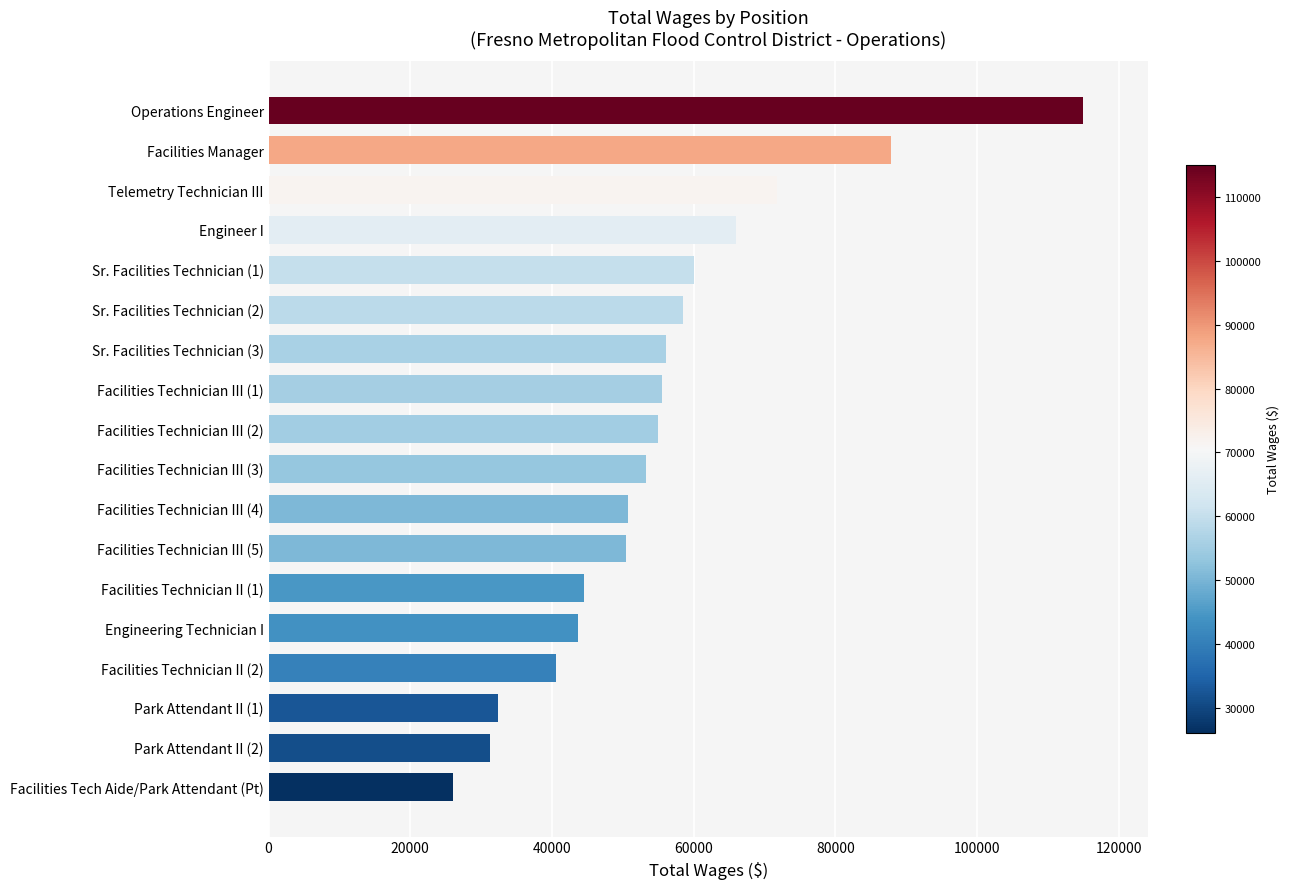

How many categories are shown in the chart?

18